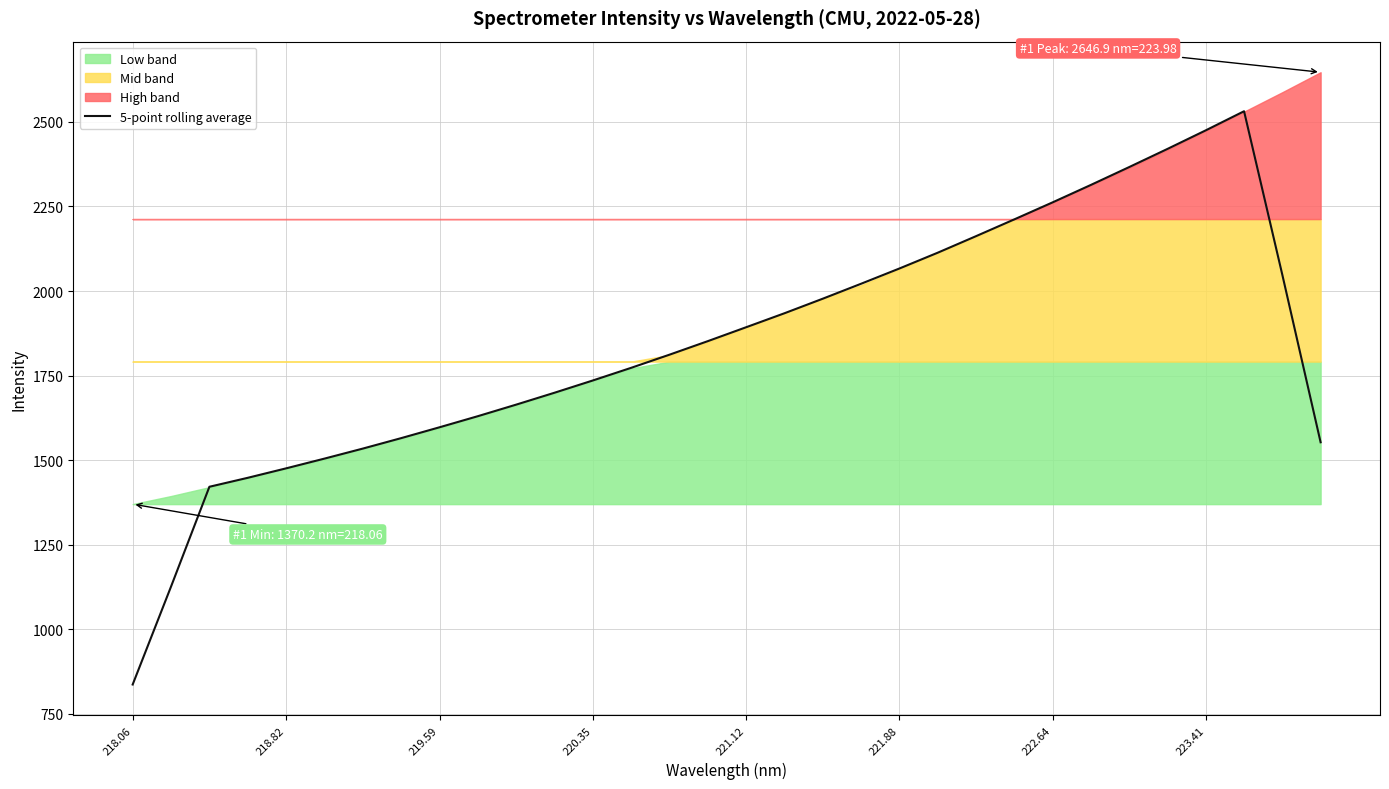

What is the lowest value of the 5-point rolling average series?

836.9